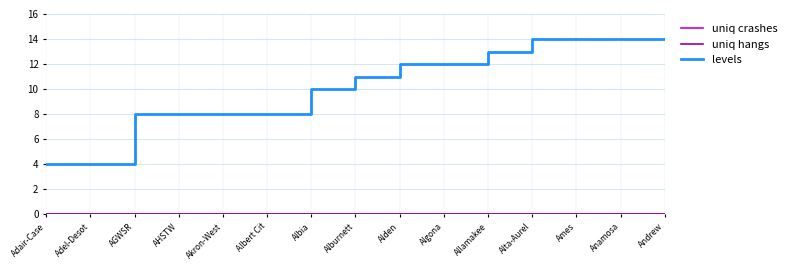

True or false: levels has a value of 8 at Albert Cit.

True